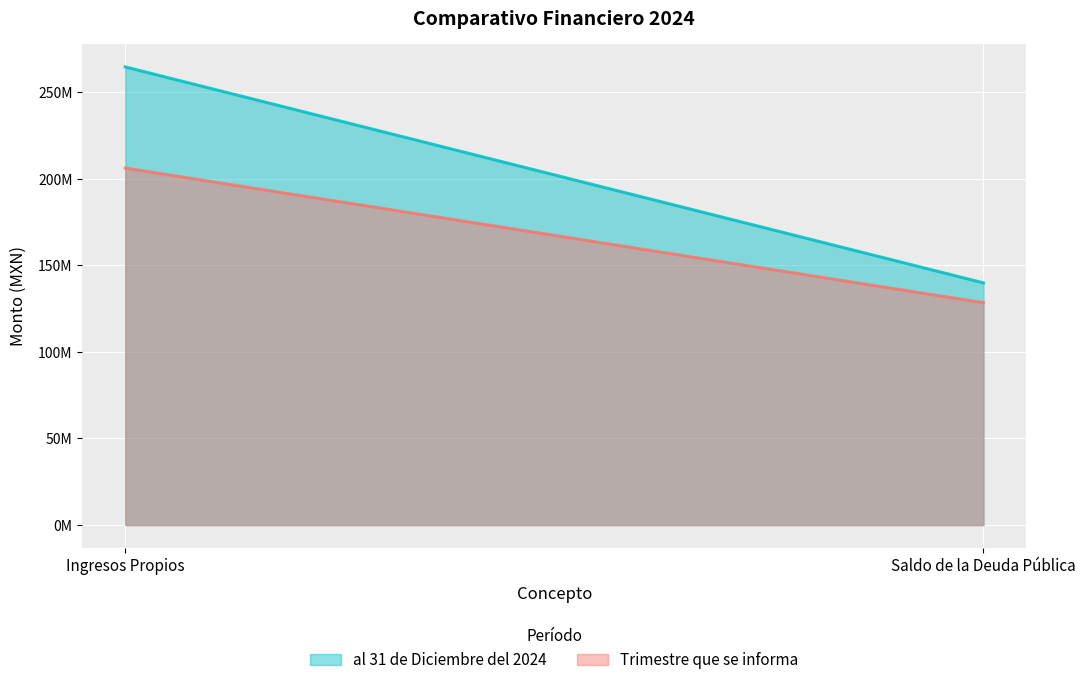

Read the Trimestre que se informa value at Saldo de la Deuda Pública.

128400182.7